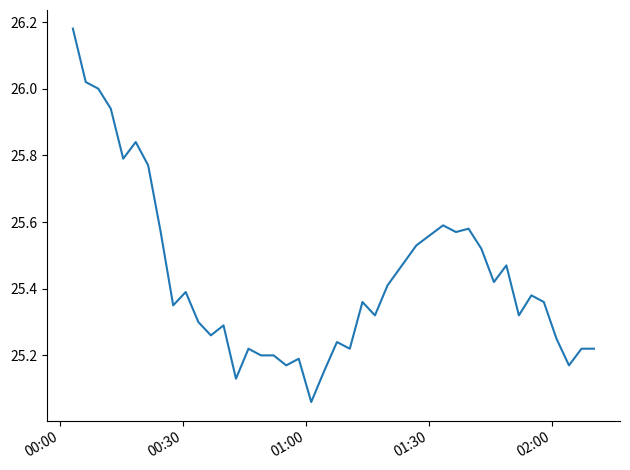

What is the difference between the second highest and second lowest values?

0.9